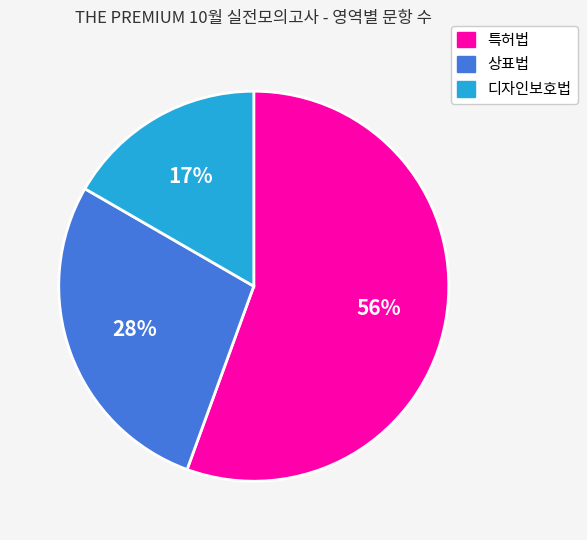

Count the number of slices in the pie.

3